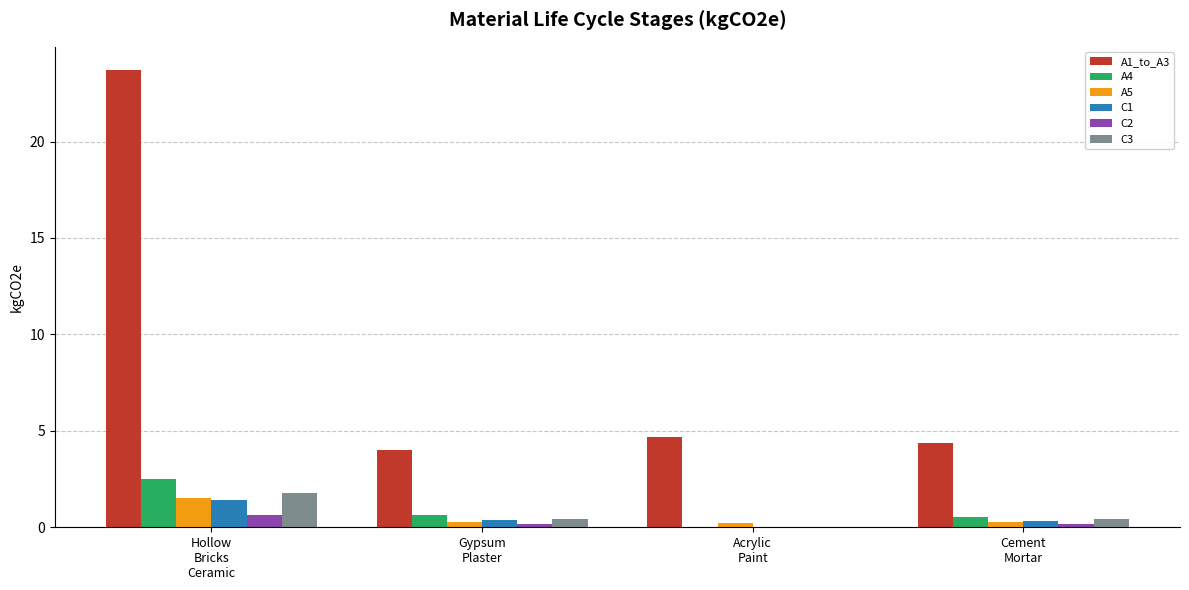

Is the value of A5 at Gypsum
Plaster greater than the value of A1_to_A3 at Hollow
Bricks
Ceramic?

No